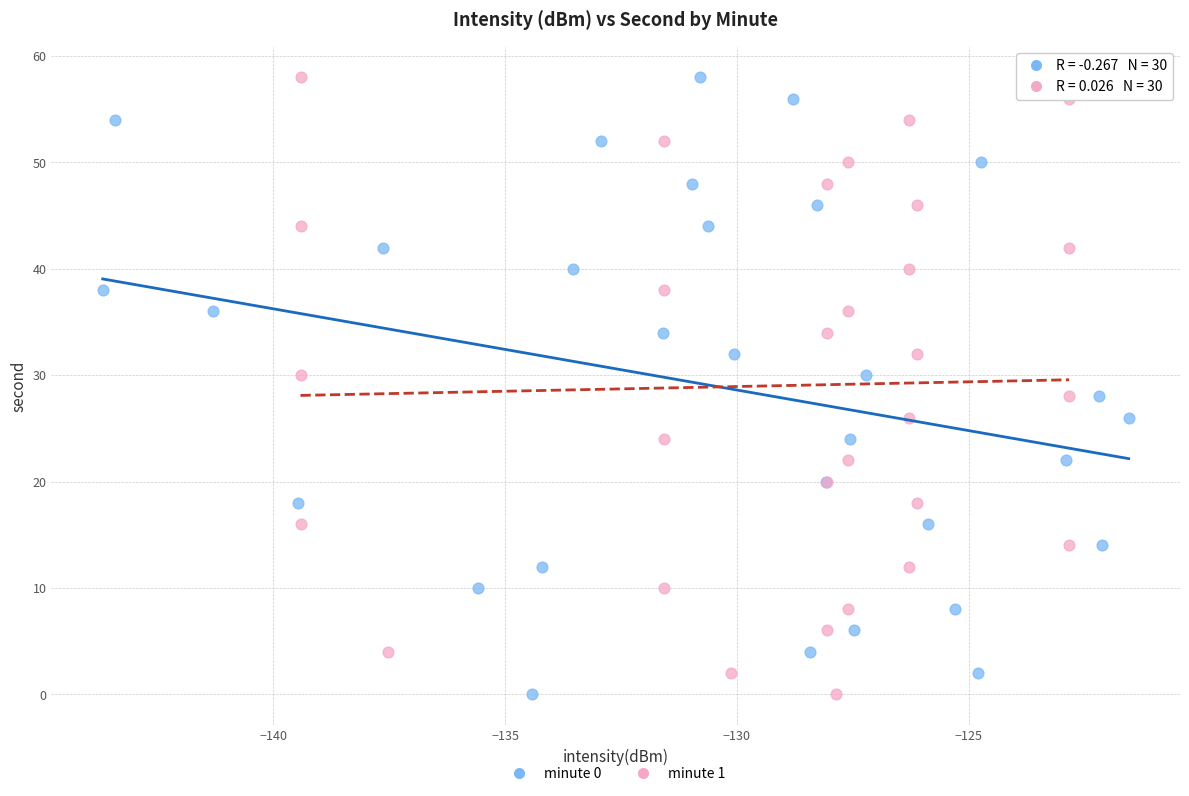

What are all the series names shown in the legend?

minute 0, minute 1